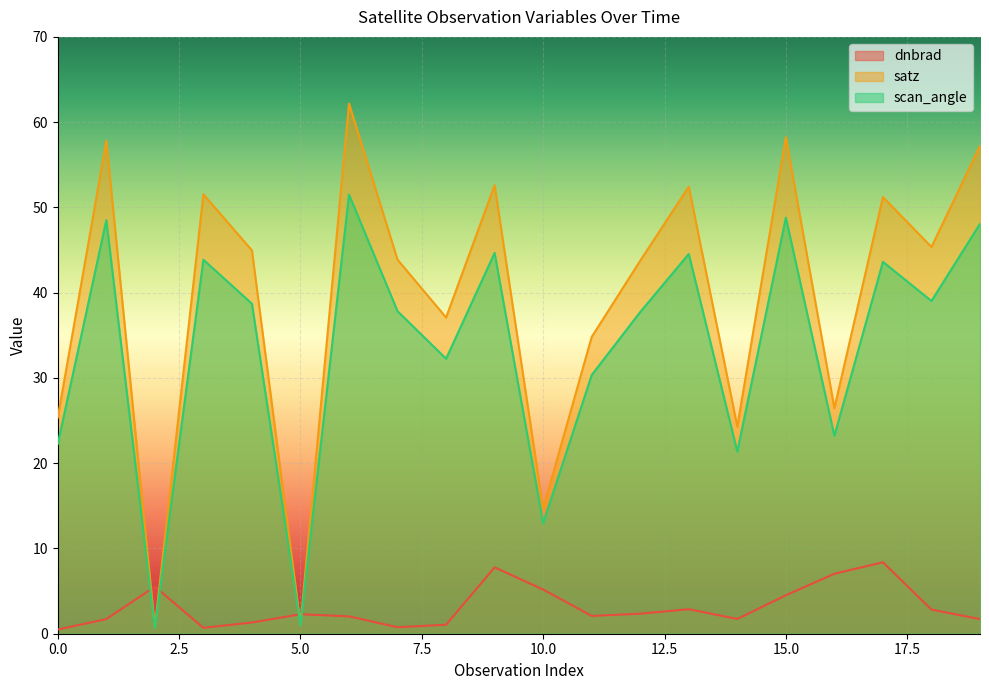

What is the minimum value shown in the chart?

0.5